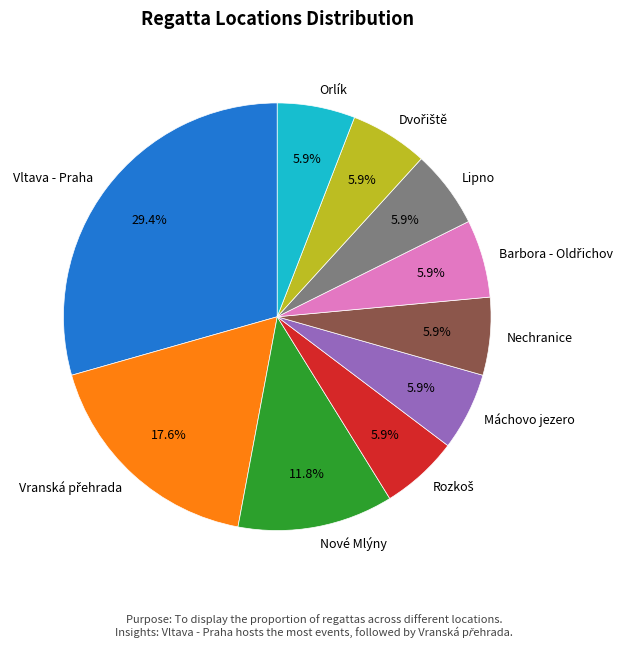

Is there a majority slice in this chart?

No